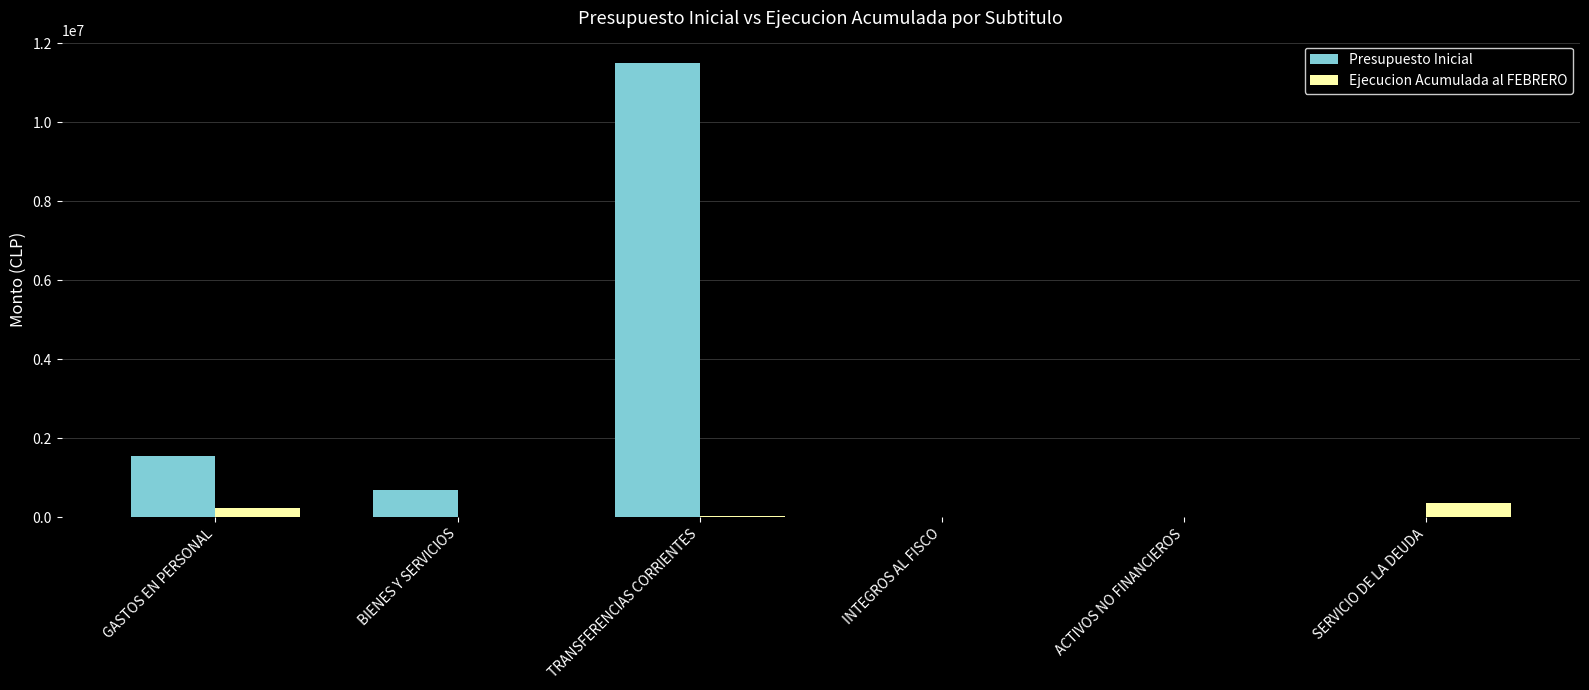

Read the Ejecucion Acumulada al FEBRERO value at TRANSFERENCIAS CORRIENTES, to the nearest 10.

24150